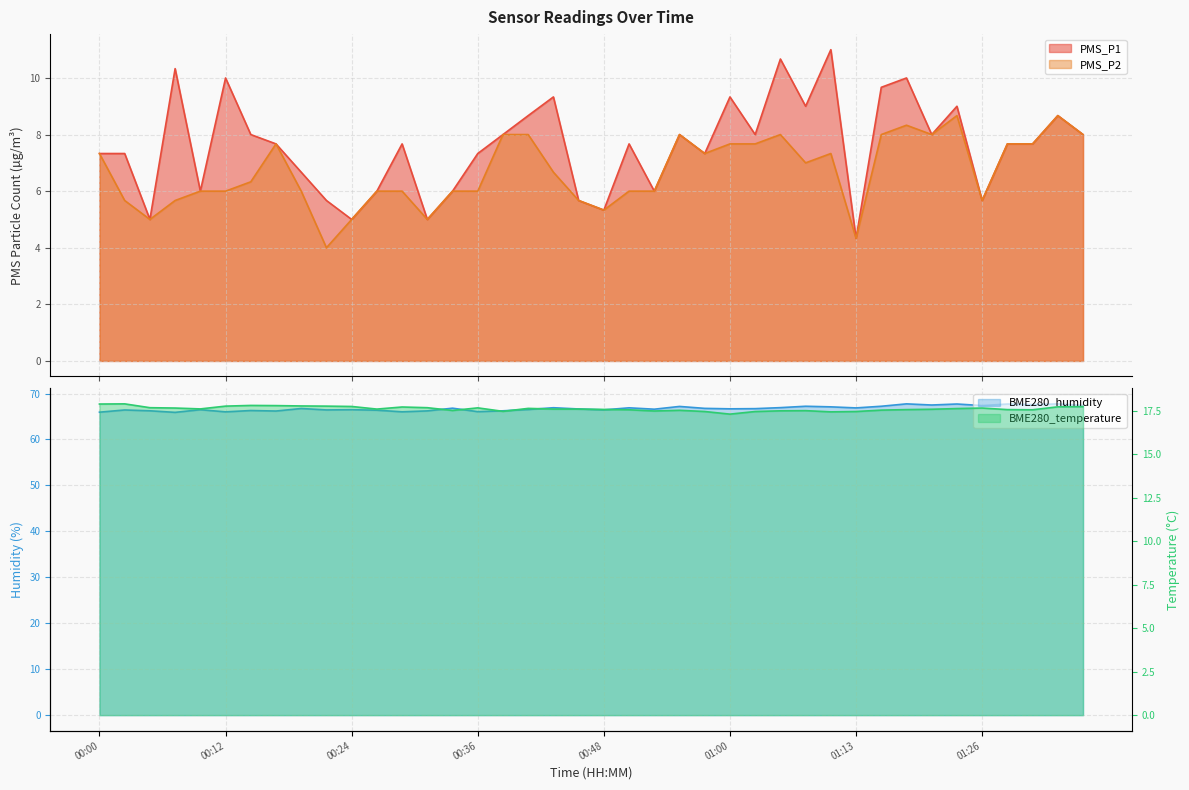

The value of BME280_humidity at 00:39 is 24.1. True or false?

False